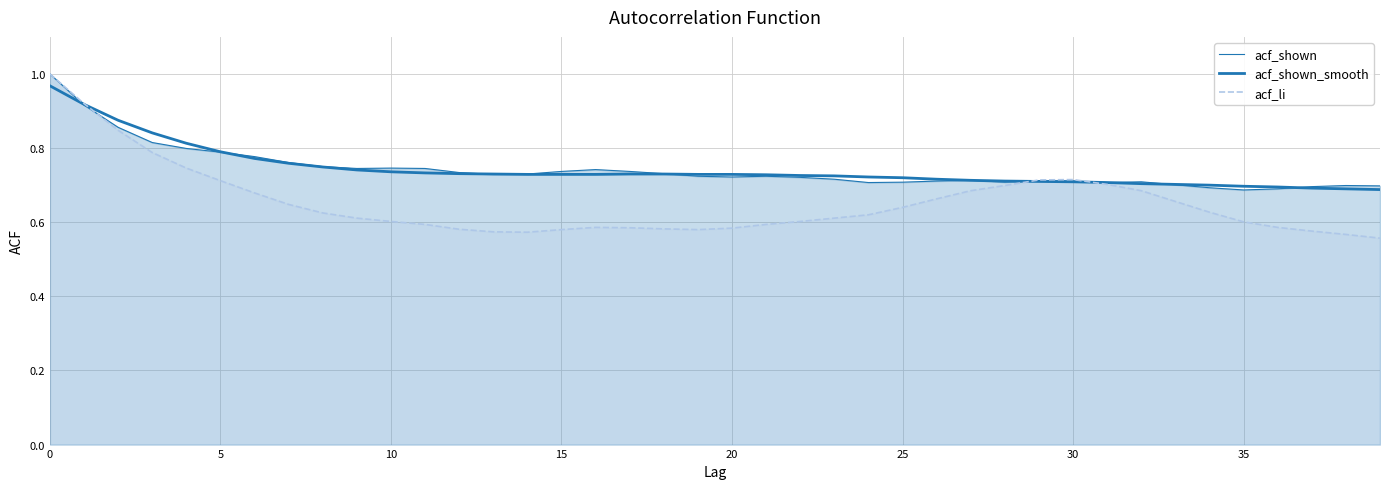

What is the label of the 32nd point from the left?

31